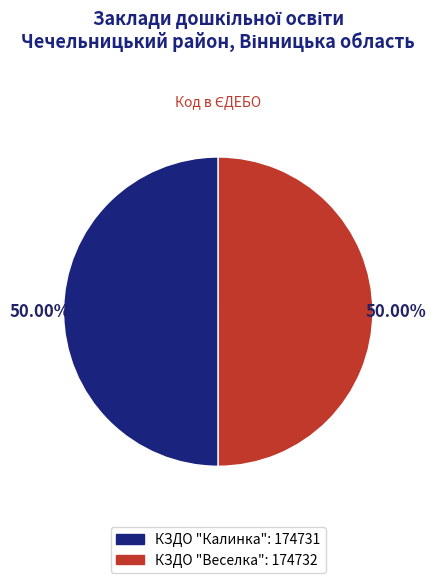

Do КЗДО "Калинка": 174731 and КЗДО "Веселка": 174732 together represent more than half of the pie?

Yes